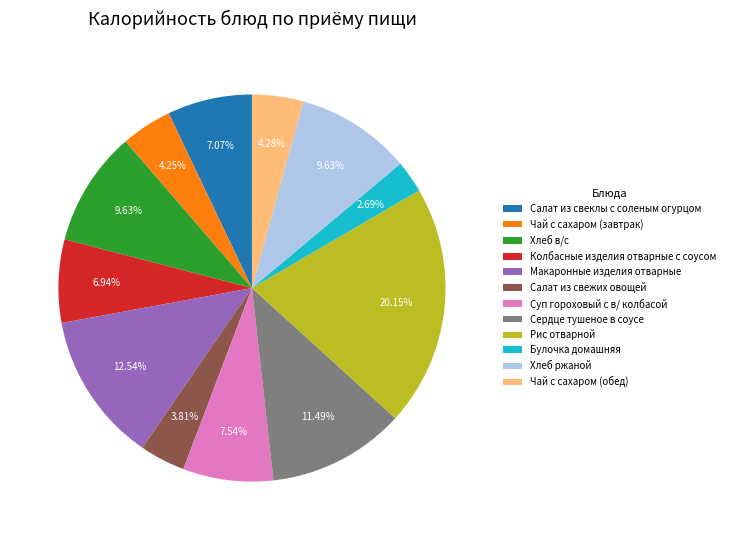

The Чай с сахаром (завтрак) slice represents 12% of the pie. True or false?

False